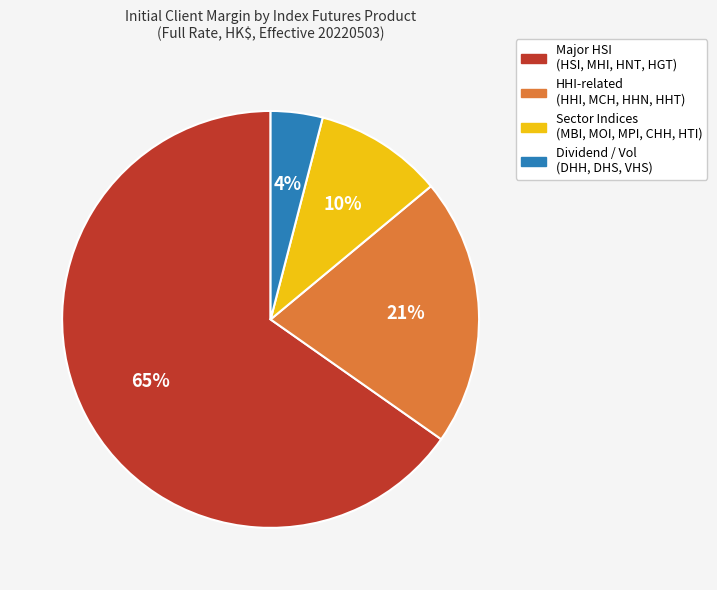

True or false: Major HSI (HSI, MHI, HNT, HGT) accounts for 65% of the total.

True